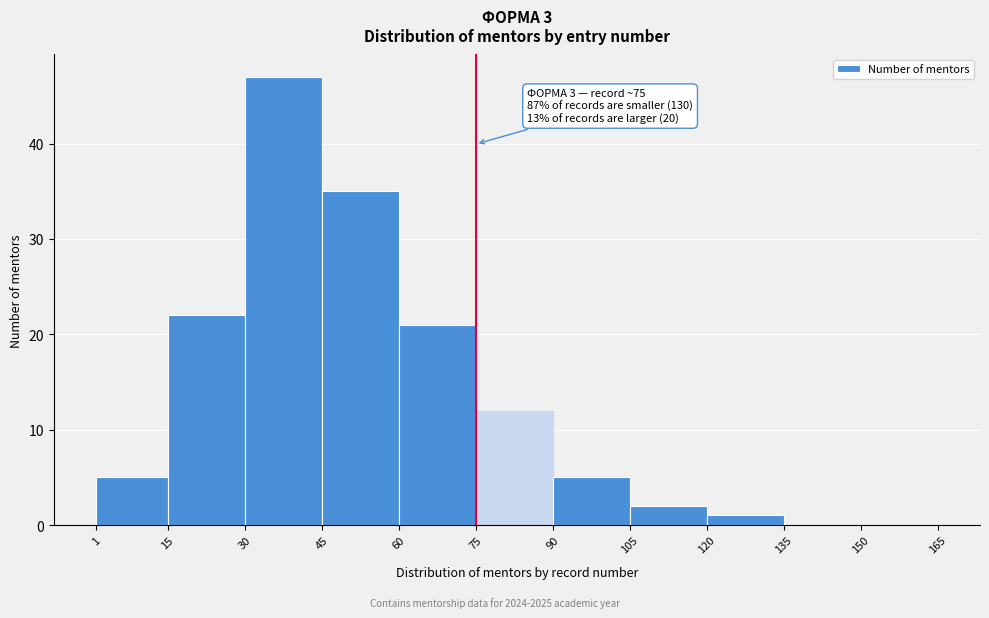

Over which range of the x-axis is the bar tallest?

30 to 45